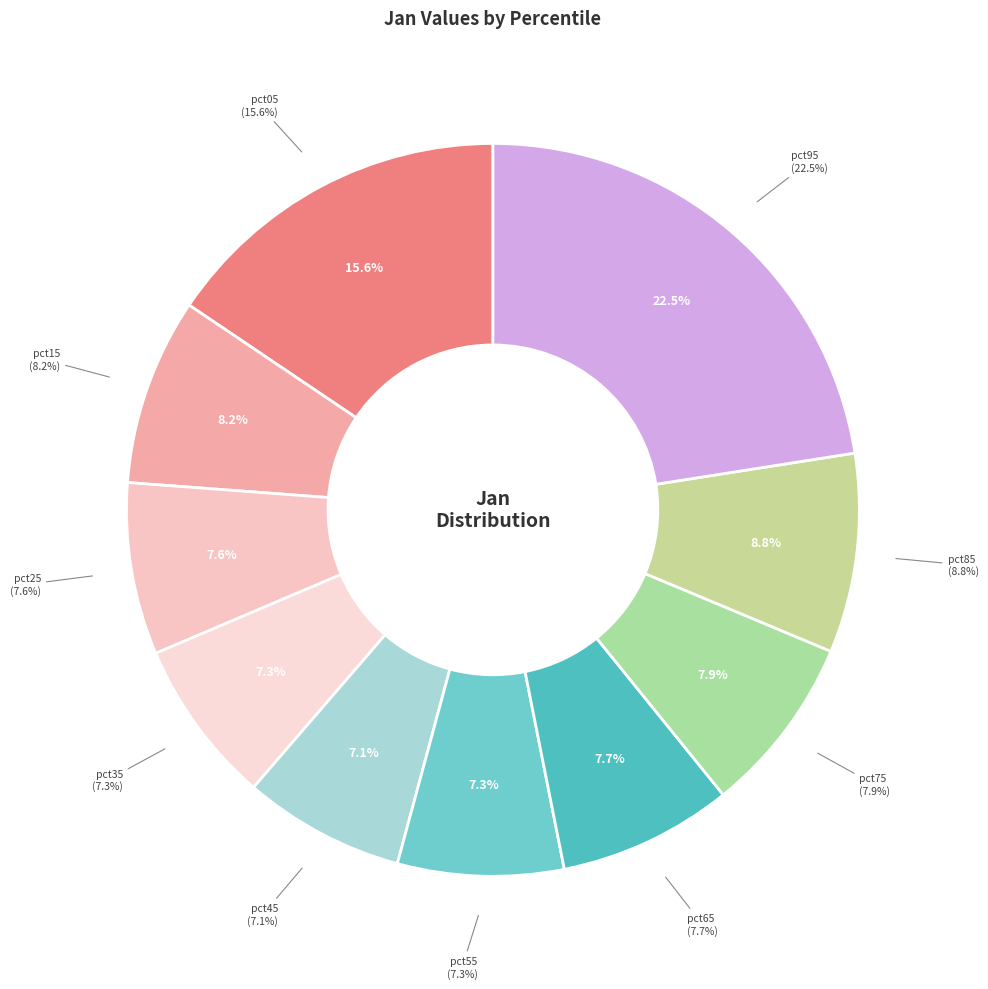

What is the change in value from pct05 to pct95?

+0.4